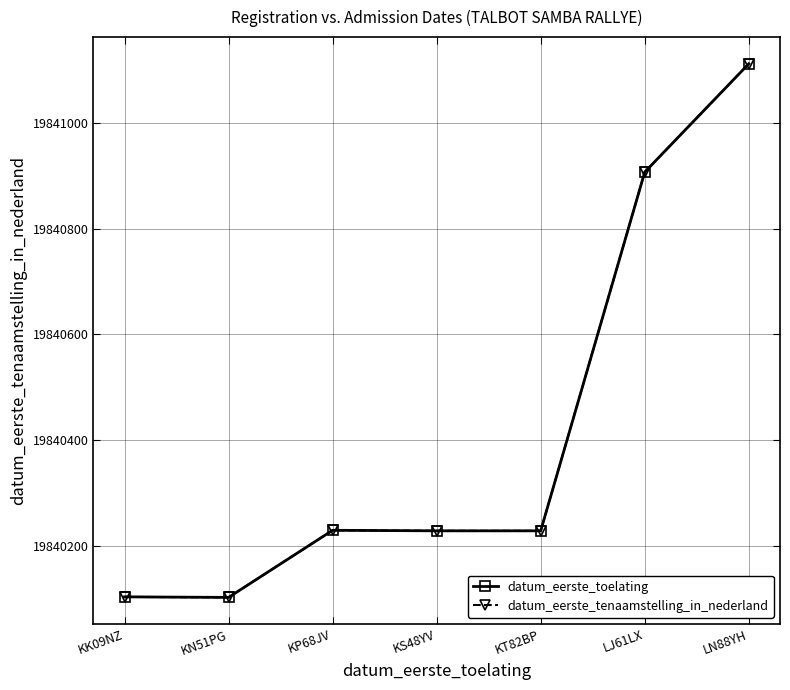

Does the chart have visible grid lines?

Yes